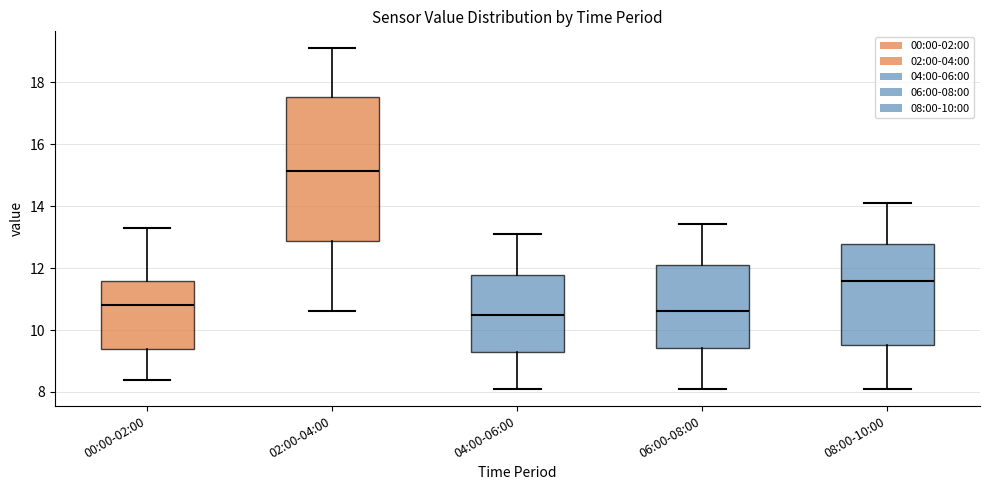

Where does the upper whisker of the box for 04:00-06:00 end on the y-axis? The values are not printed on the chart, so give them approximately, as read against the axis.

13.2